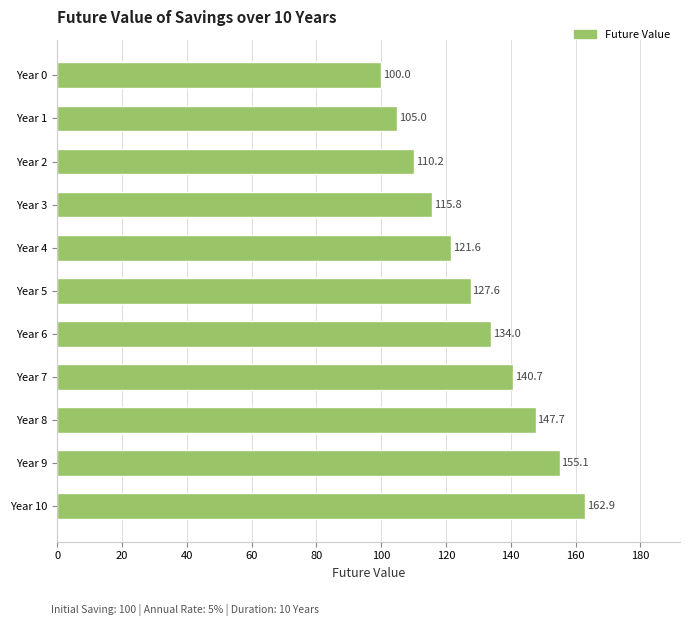

Is it true that the value at Year 3 is 115.8?

True